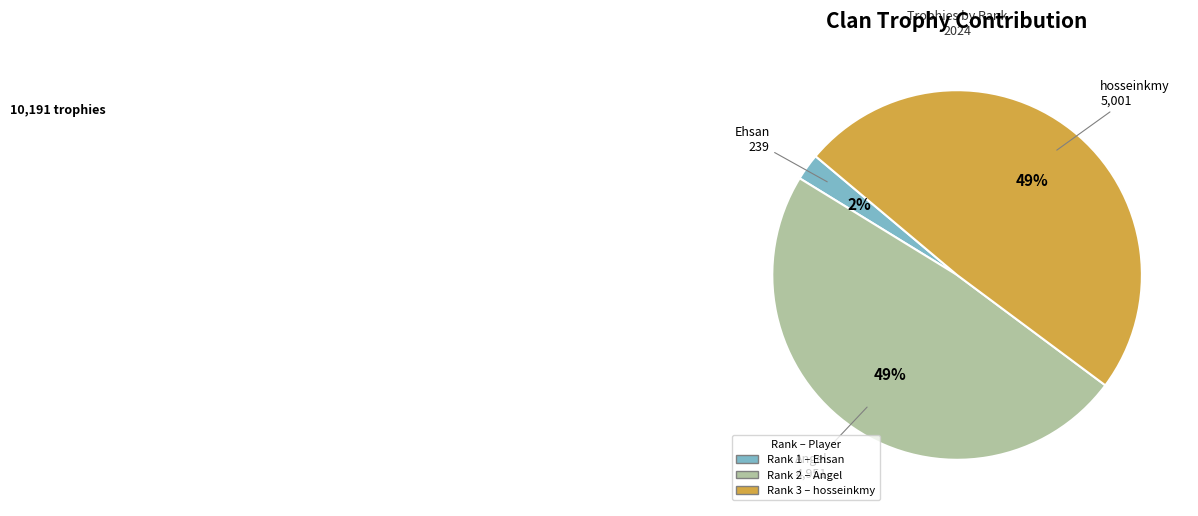

To the nearest percent, what is the difference between the largest and smallest slice percentages?

47%